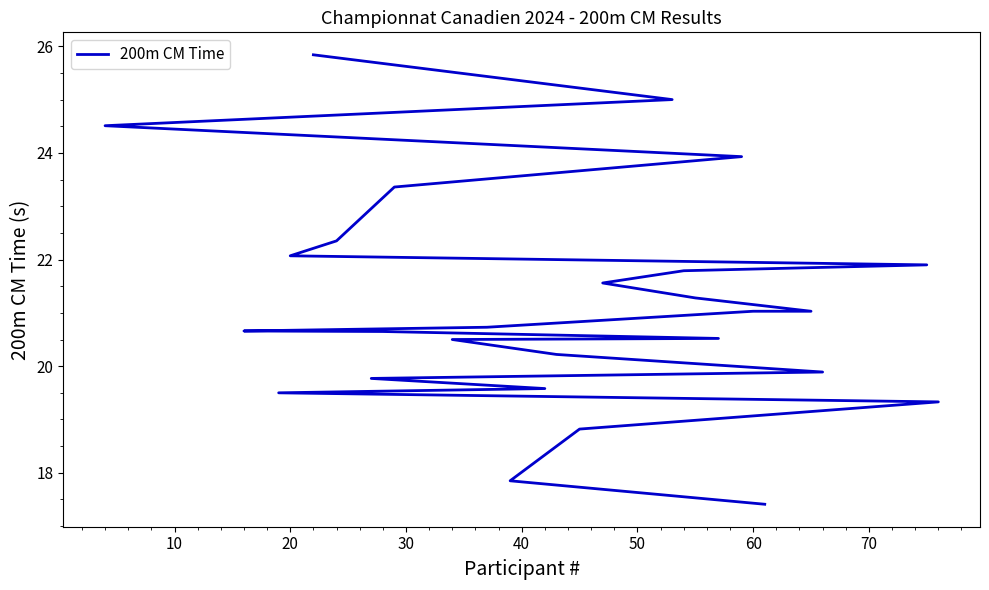

Count the number of values greater than 20.

19